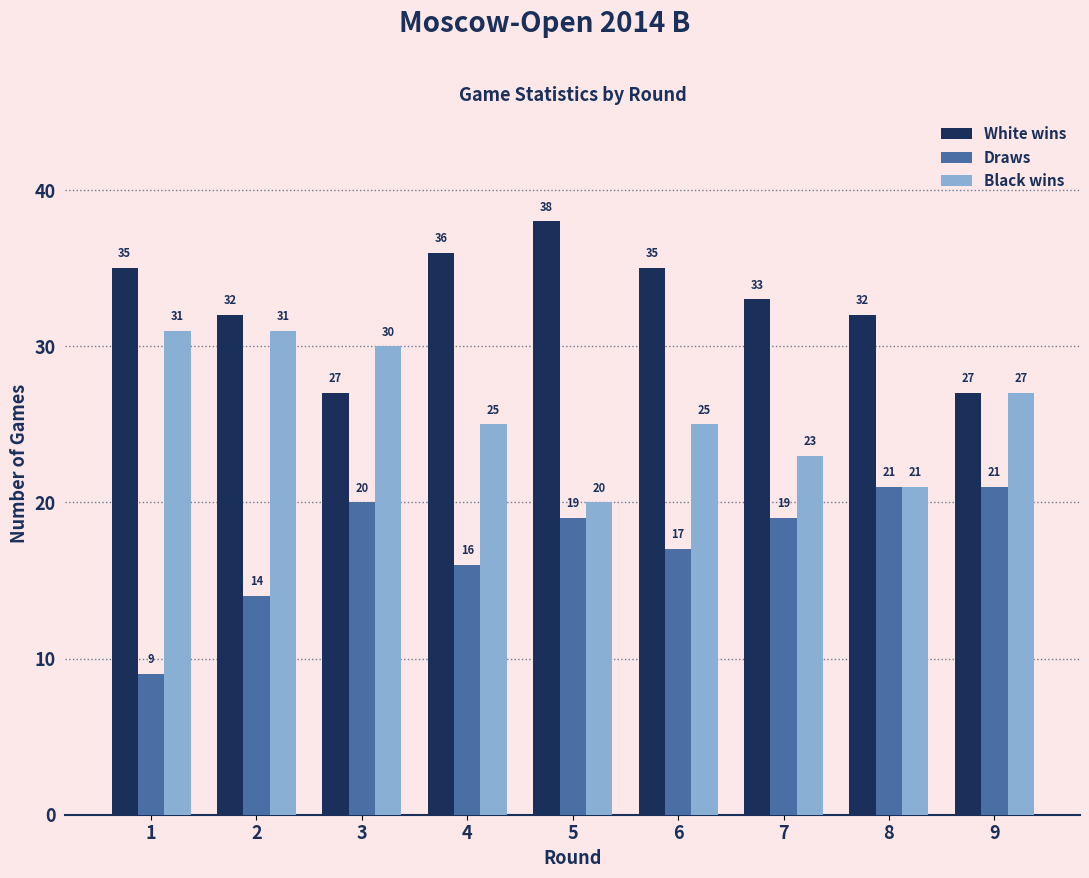

What is the difference between the maximum and minimum values in the Black wins series?

11